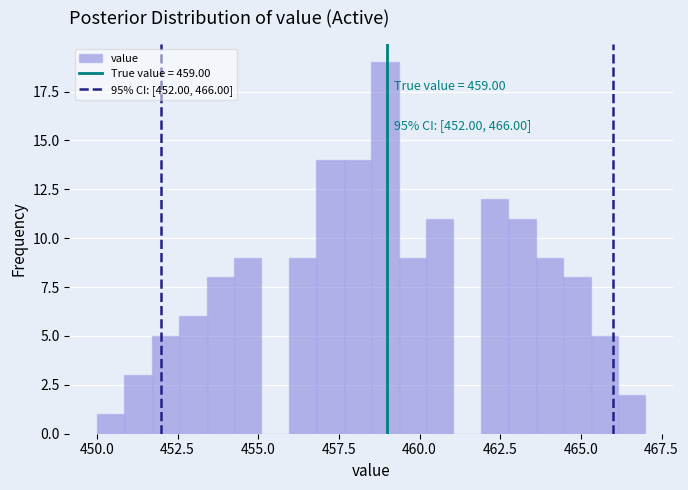

Around what value on the x-axis is the tallest bar? Give the approximate position of its centre, as read against the axis.

459.0